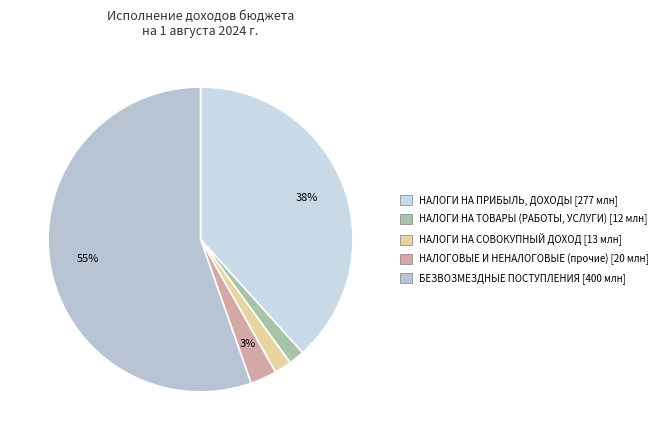

Count the number of slices in the pie.

5